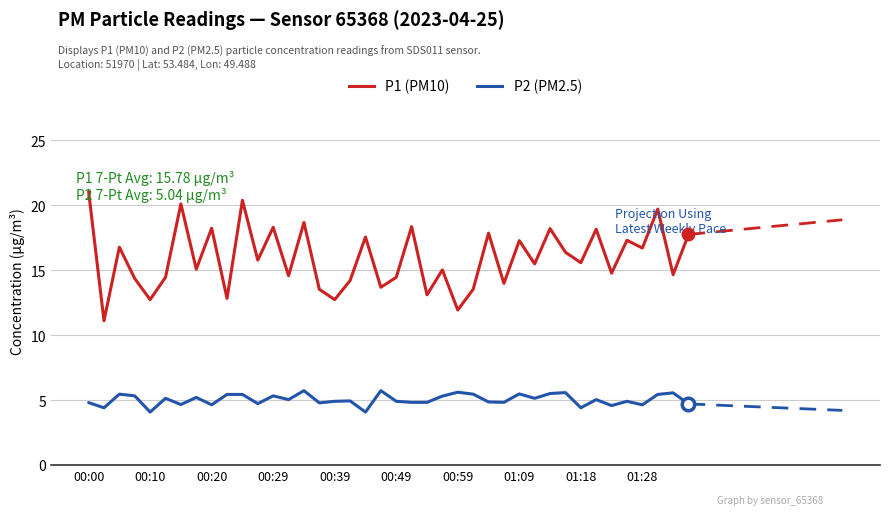

True or false: P2 (PM2.5) and P1 (PM10) intersect in this chart.

False